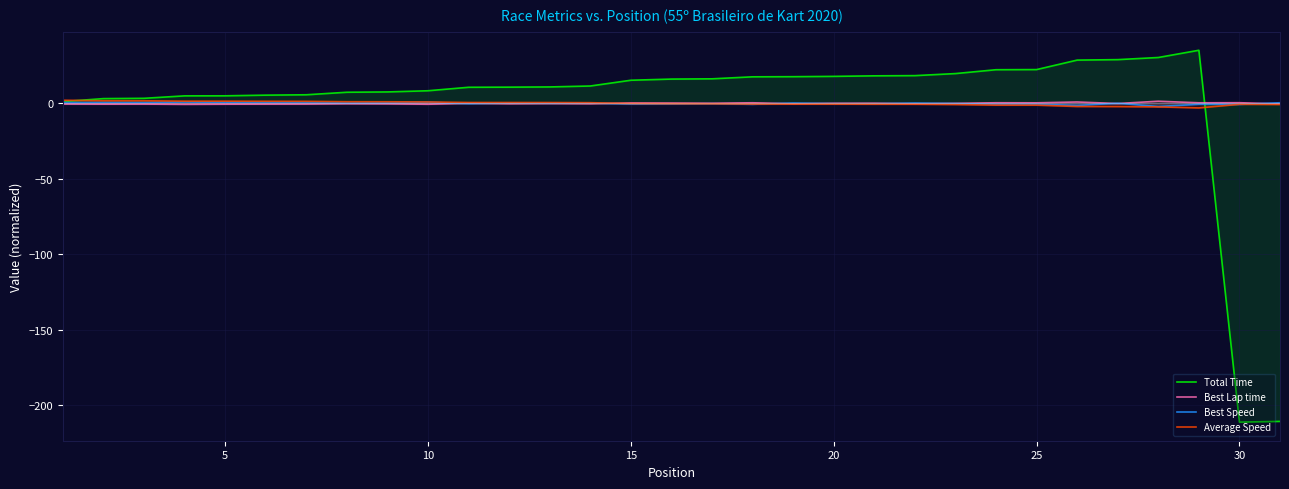

What is the maximum value shown in the chart?

35.2